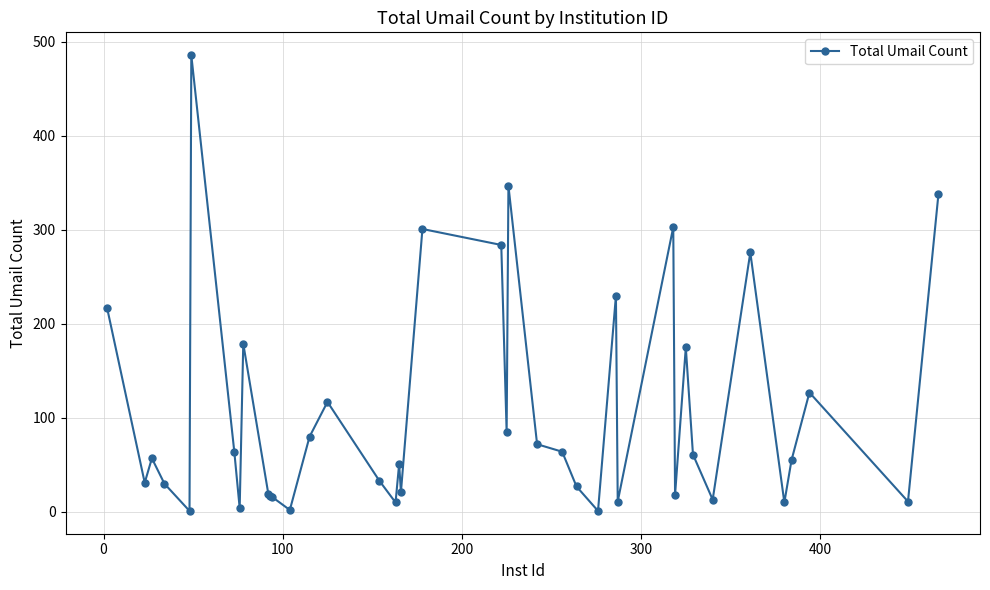

What is the difference between the maximum and minimum values?

485